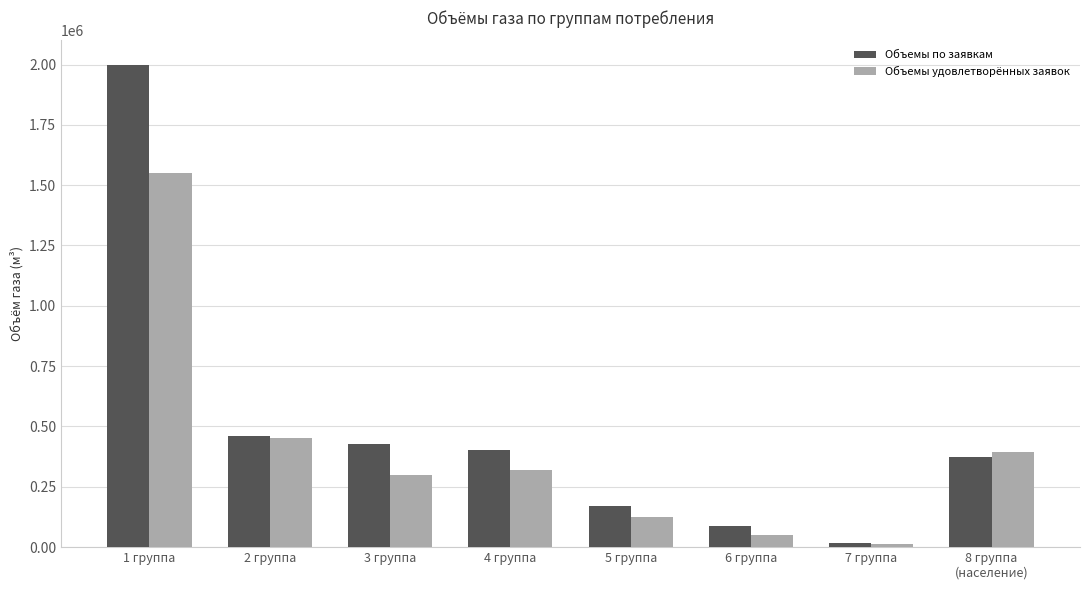

What is the spread (max minus min) of values at 6 группа?

36801.8